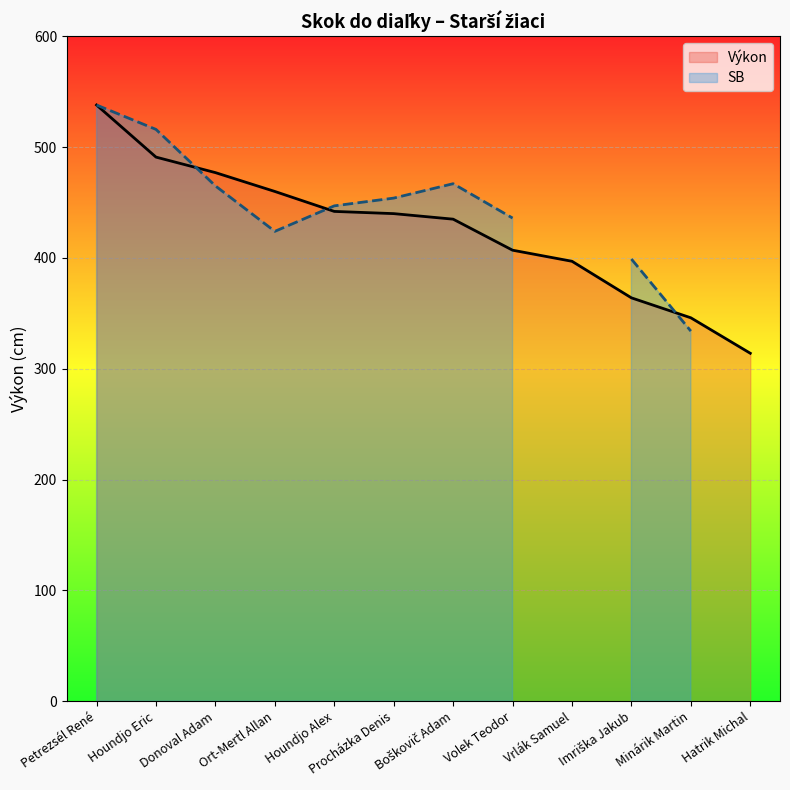

True or false: Výkon has a value of 912 at Petrezsél René.

False